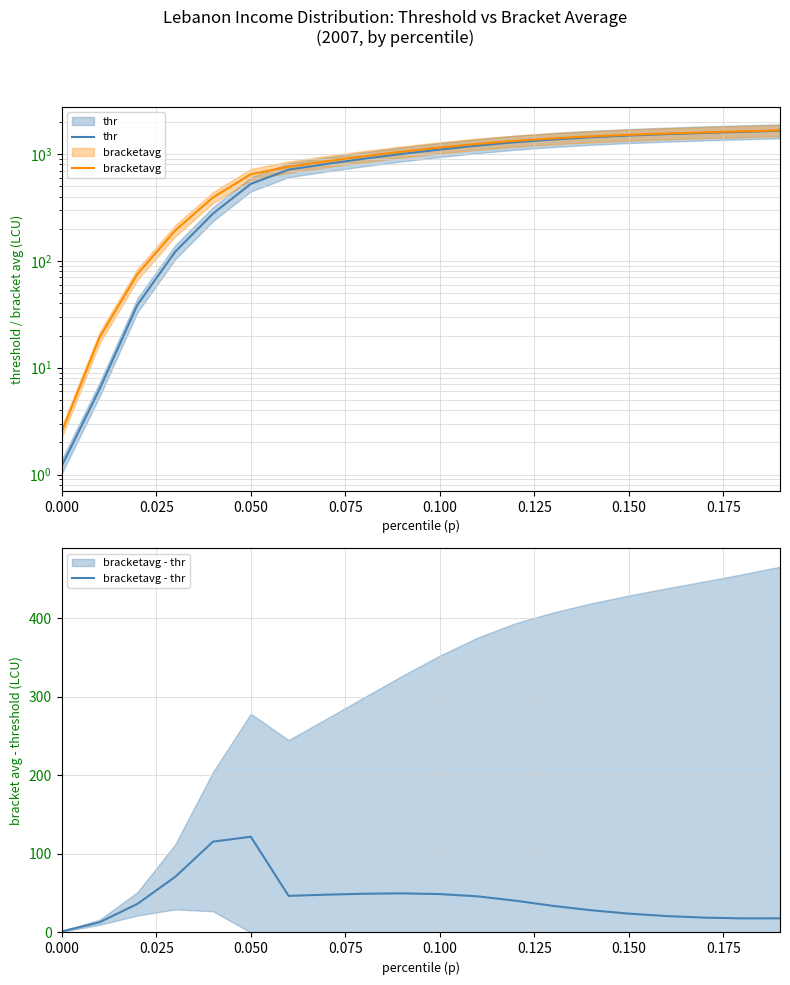

How many lines are shown in the chart?

3